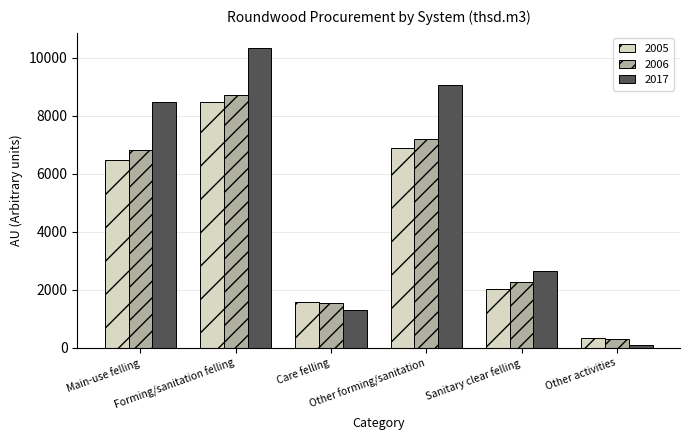

Does the chart contain stacked bars?

No